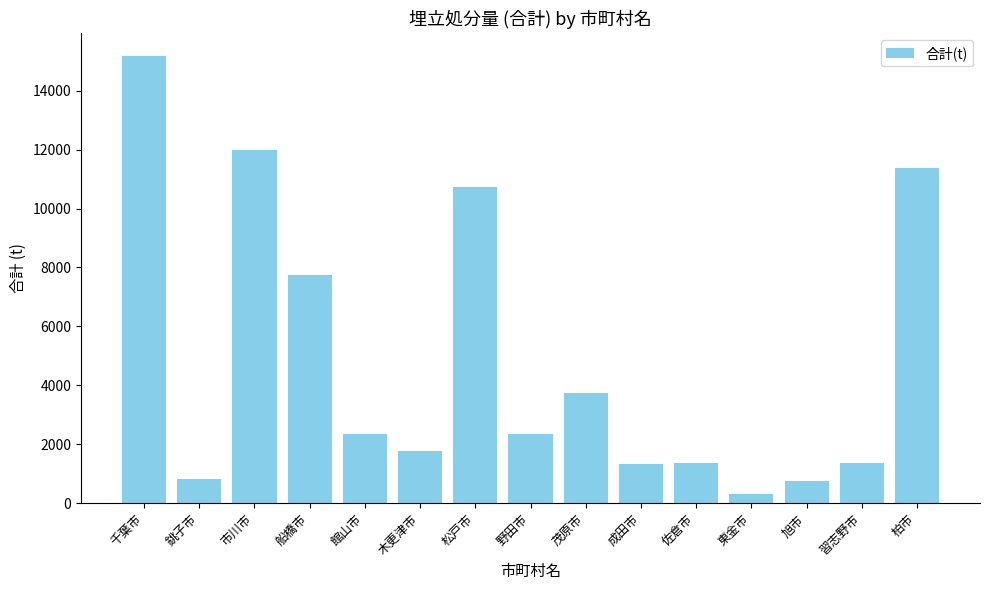

Between 東金市 and 市川市, which is larger?

市川市